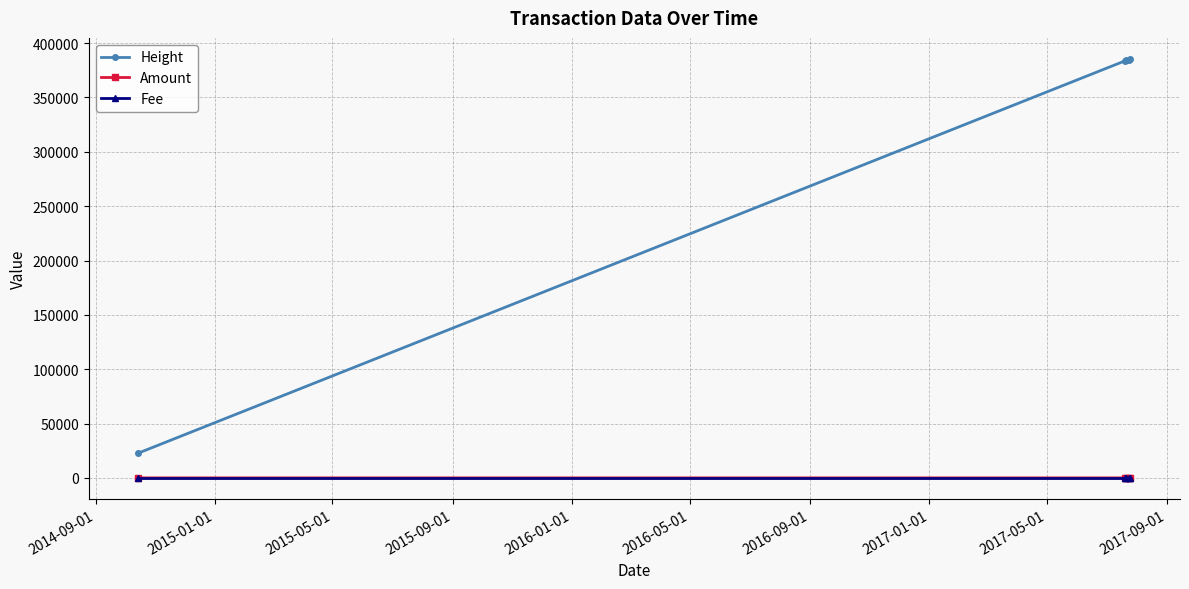

Which series has the largest total across all categories?

Height